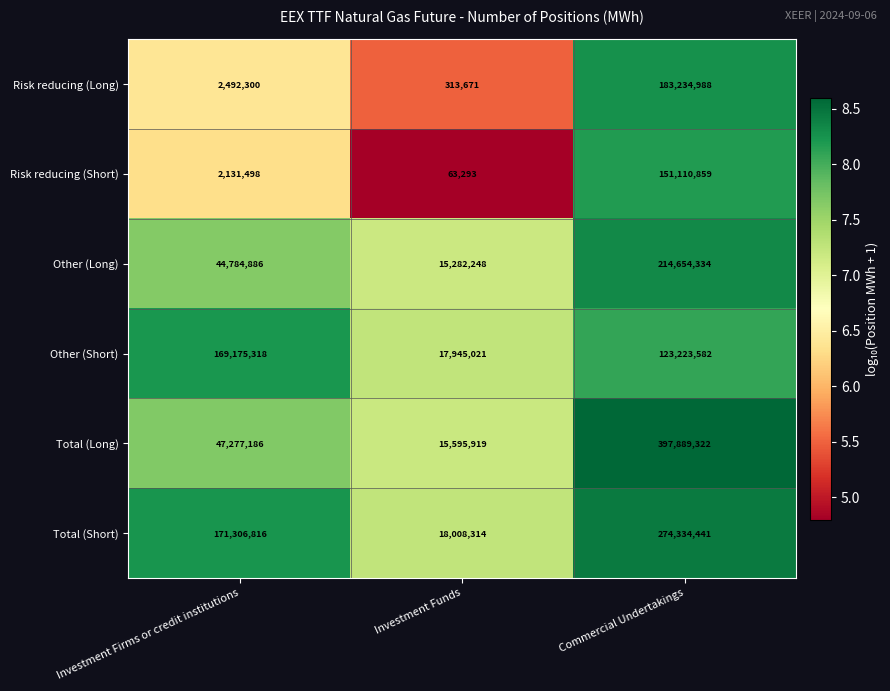

Reading left to right, extract all data points from this chart.

Risk reducing (Long): 2492300	313671	183234988
Risk reducing (Short): 2131498	63293	151110859
Other (Long): 44784886	15282248	214654334
Other (Short): 169175318	17945021	123223582
Total (Long): 47277186	15595919	397889322
Total (Short): 171306816	18008314	274334441